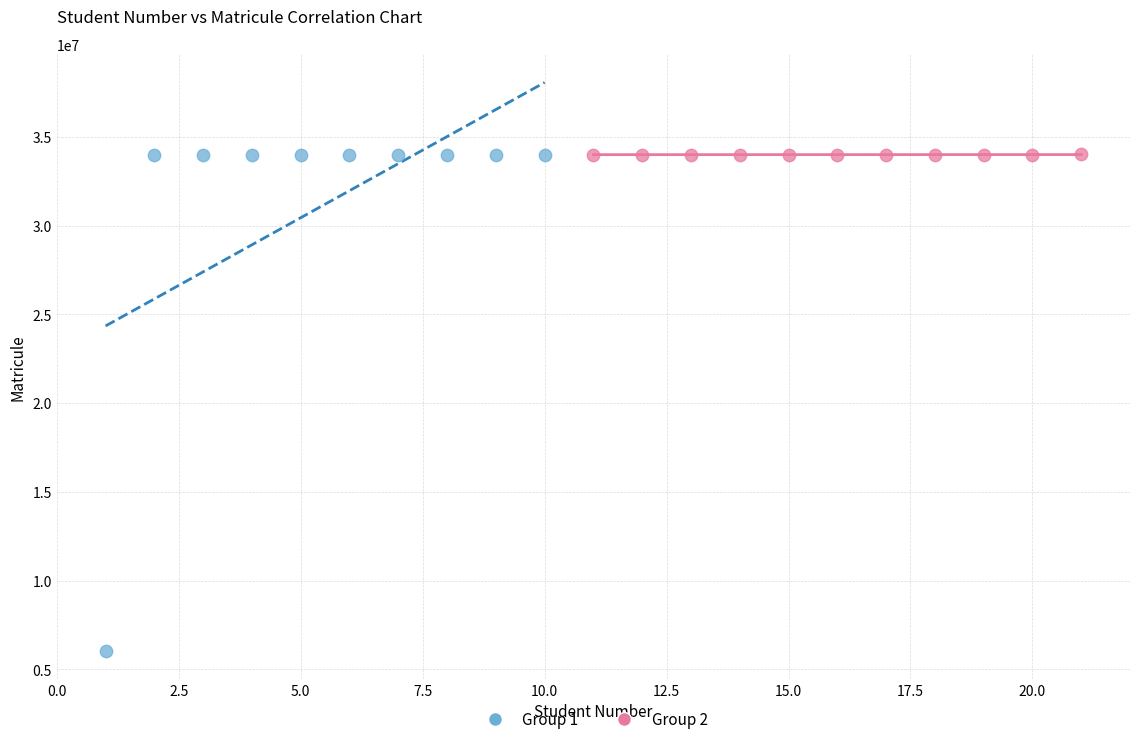

Which series has the largest Y range (max minus min)?

Group 1